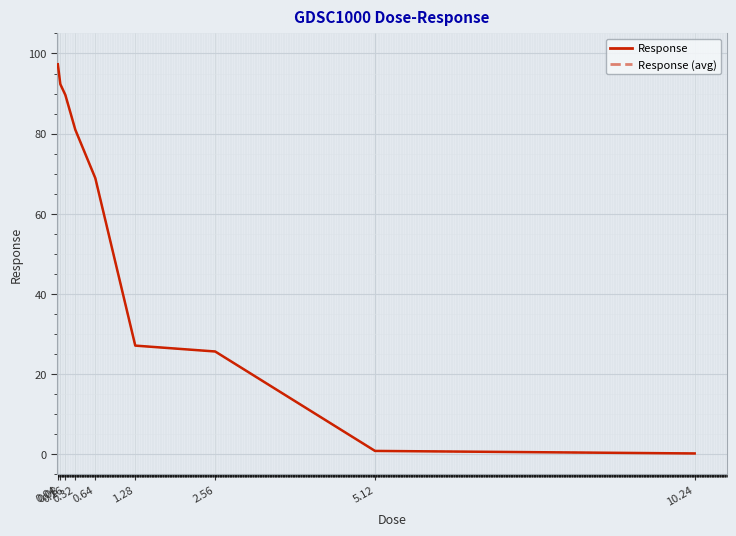

Which category has the highest value across all series?

0.04